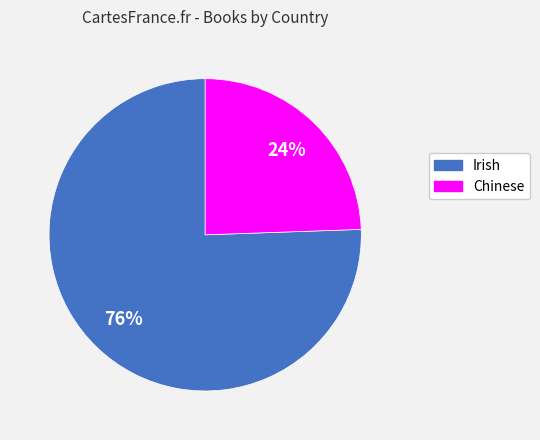

How many slices are in this pie chart?

2